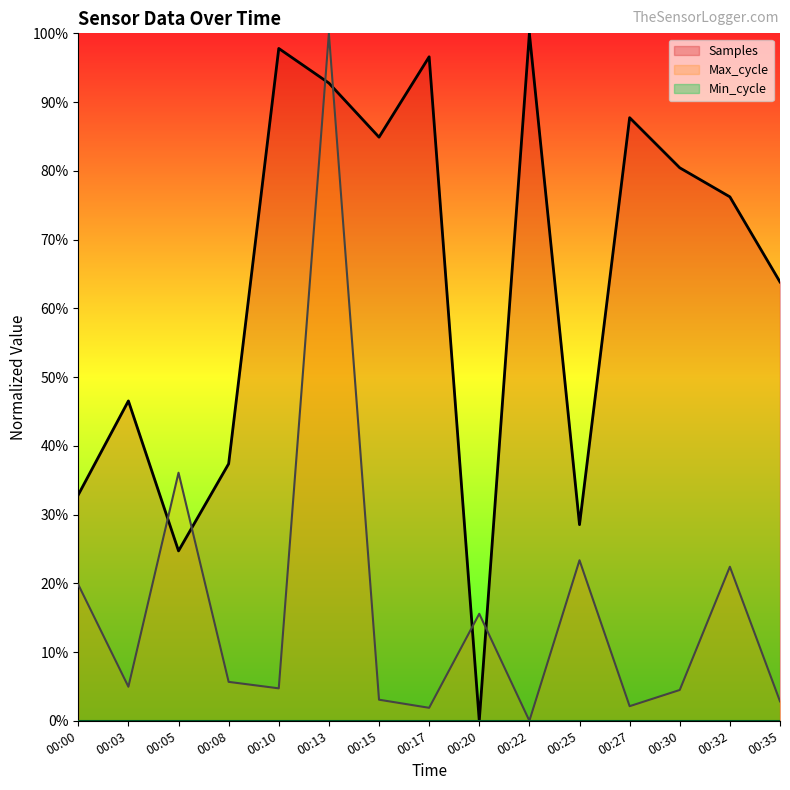

What is the value of the Samples point at the 1st from the left?

0.3